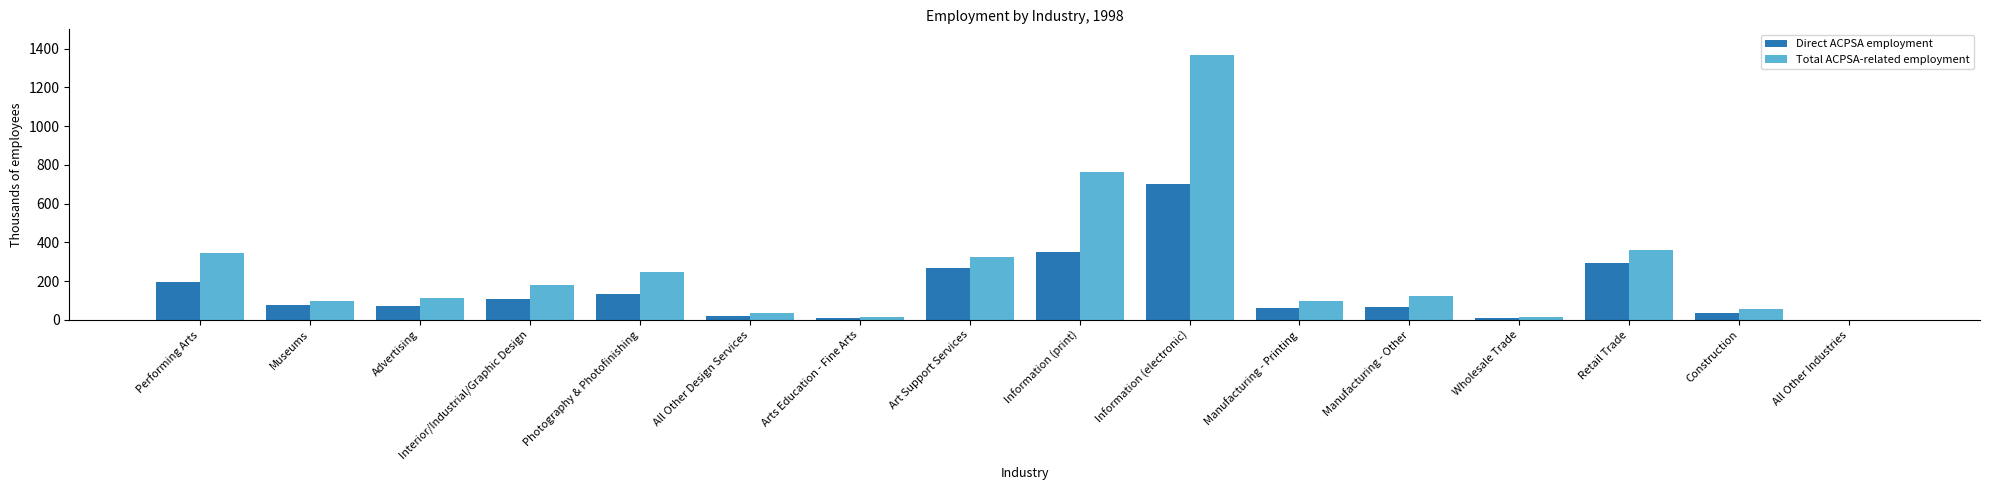

True or false: Direct ACPSA employment has a value of 225 at Information (print).

False